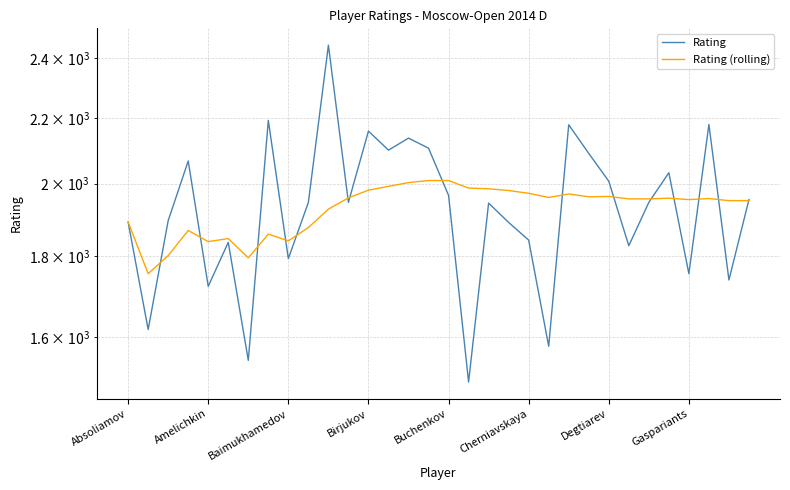

True or false: Rating (rolling) has more than 0 points higher than both neighbors.

True